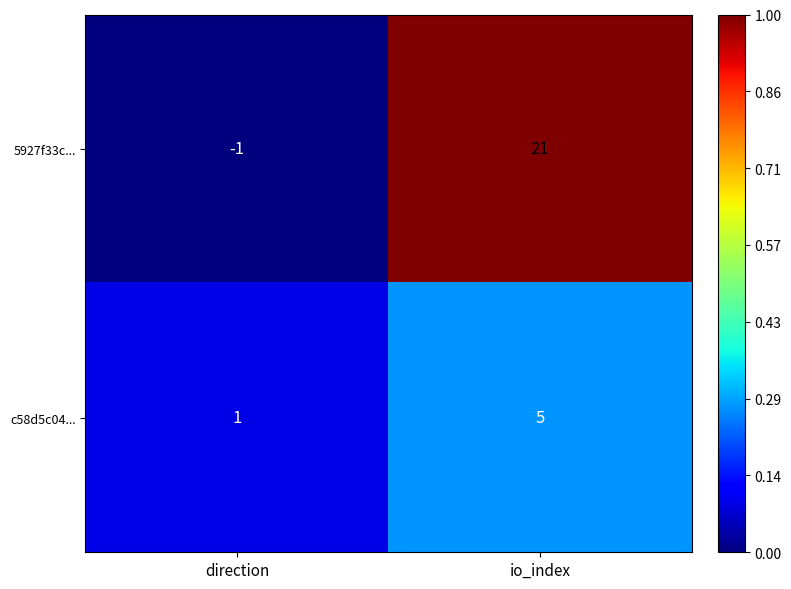

What is the sum of all c58d5c04... values?

6